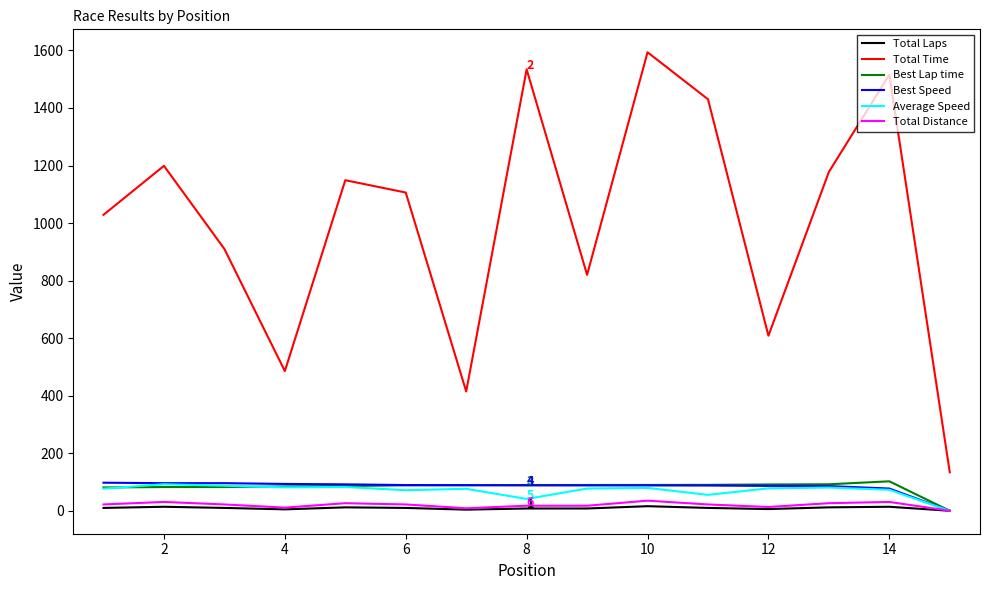

True or false: Total Time and Best Lap time cross at least once.

False